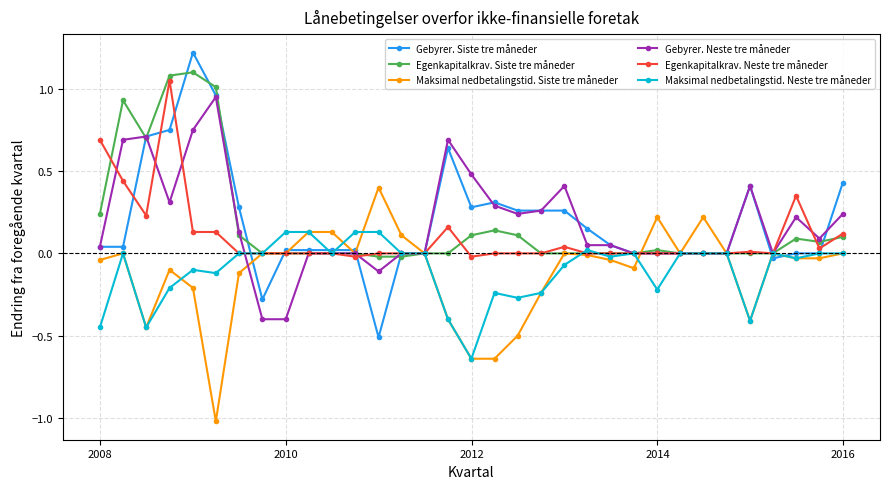

How many distinct data groups are displayed?

6